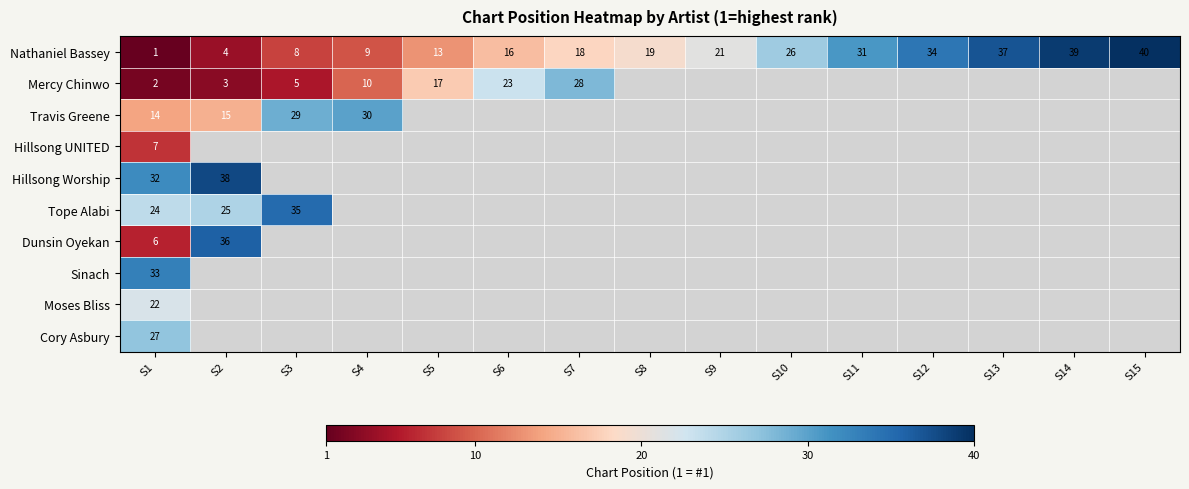

How many data points in Nathaniel Bassey are less than 19?

7